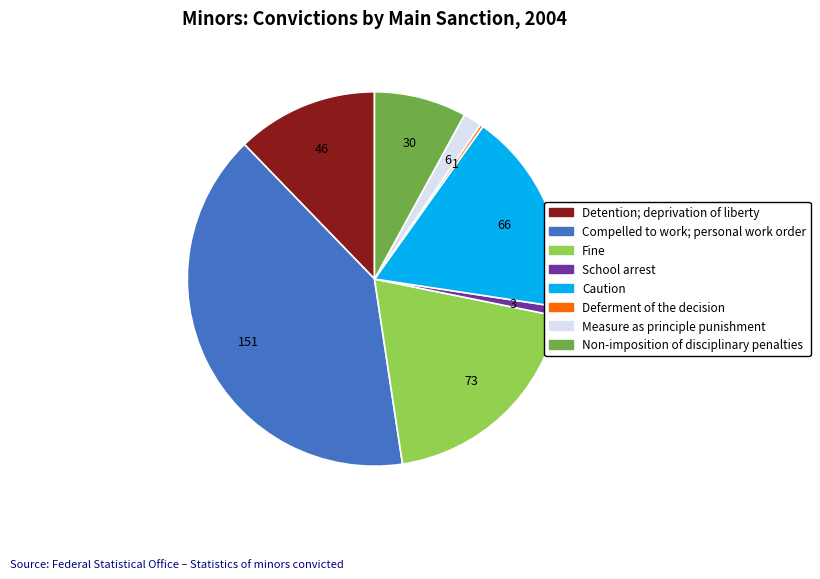

Which slice is the largest?

Compelled to work; personal work order